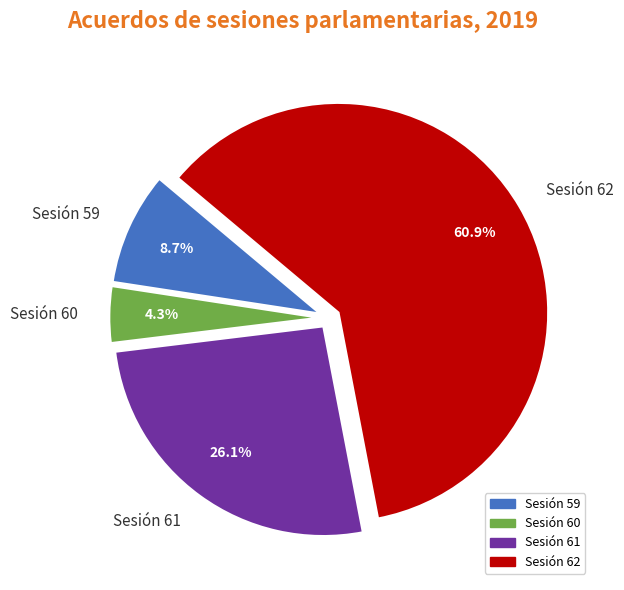

Rank the categories by value from highest to lowest.

Sesión 62, Sesión 61, Sesión 59, Sesión 60